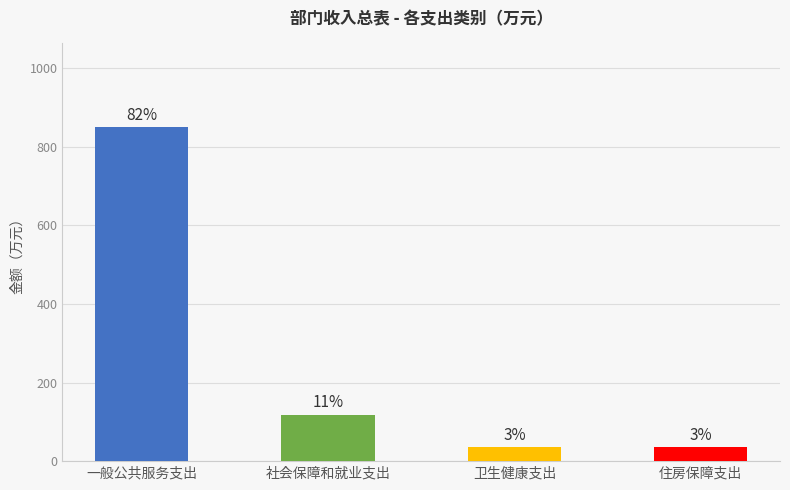

At which category does the chart reach its peak across all series?

一般公共服务支出